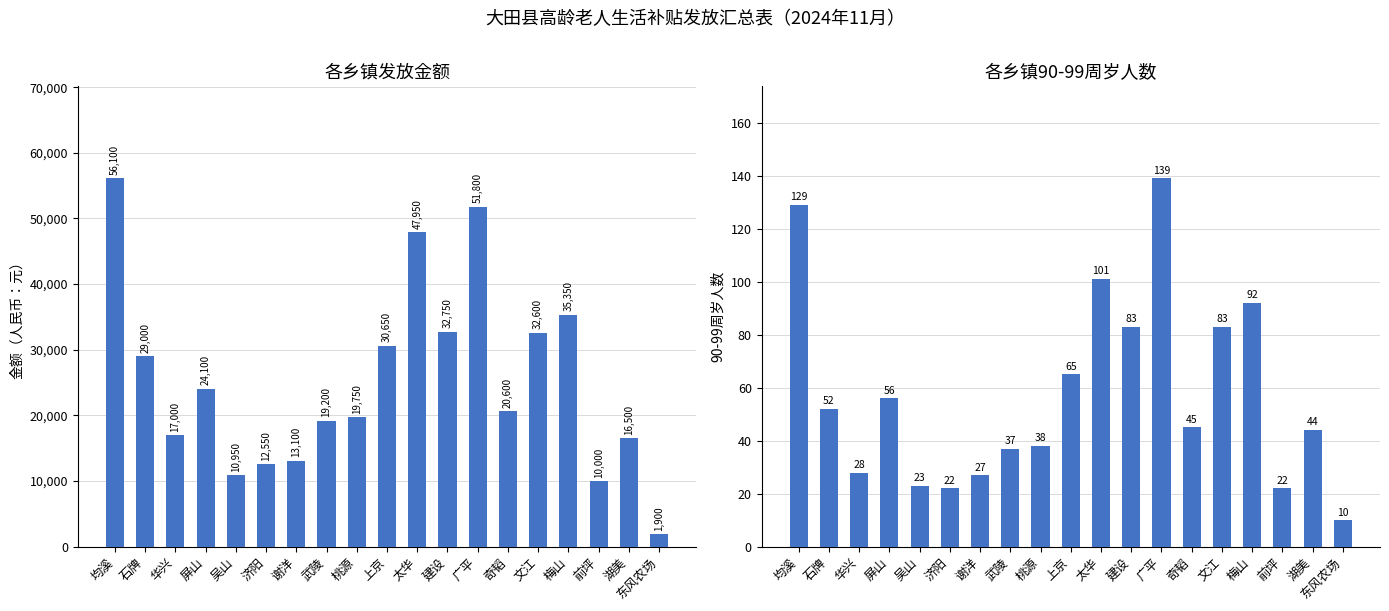

How many categories are shown in the chart?

19